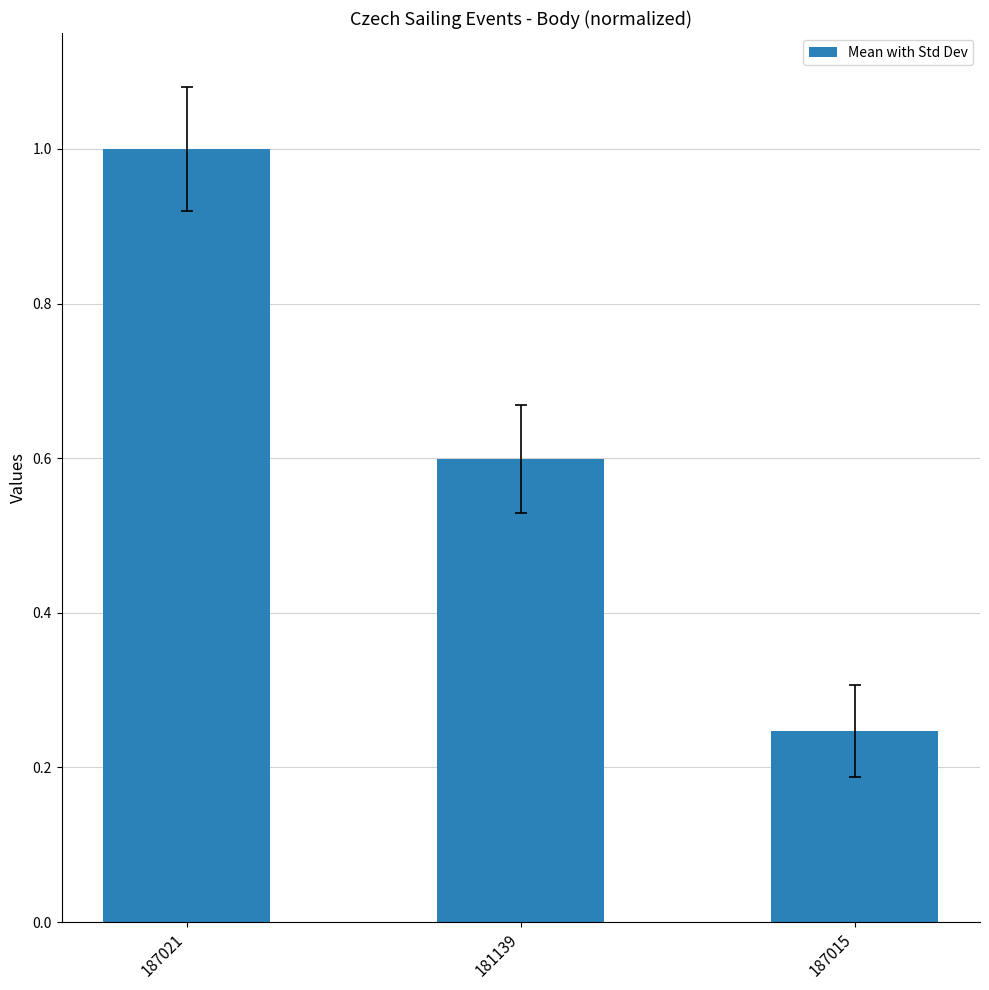

At which category does the chart reach its peak across all series?

187021